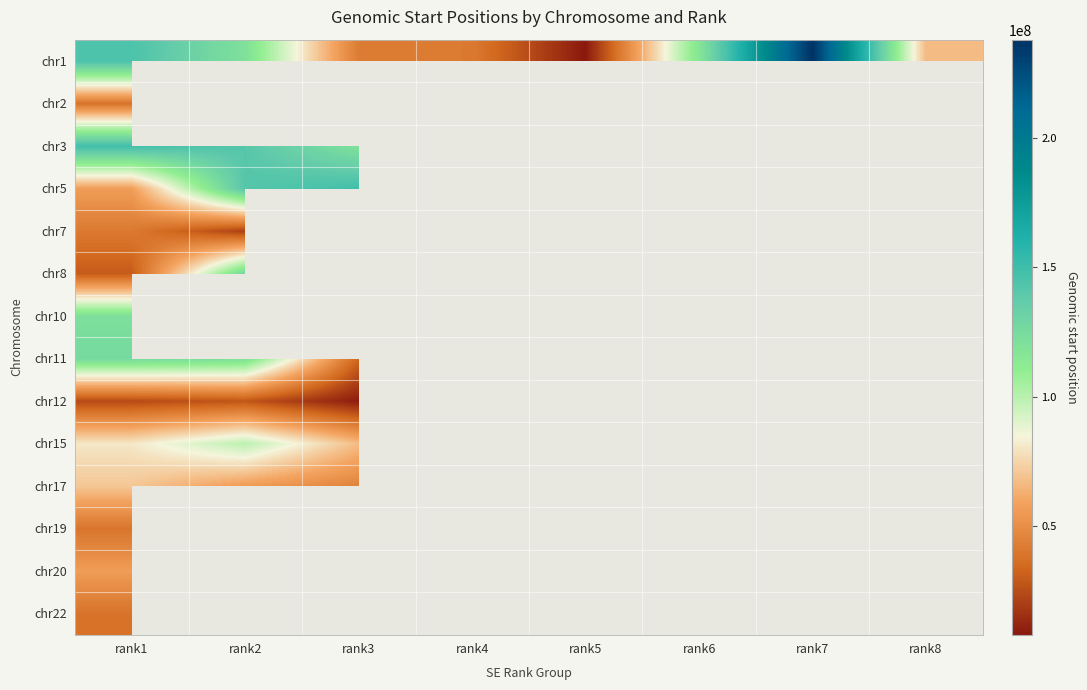

Reading left to right, extract all data points from this chart.

chr1: rank1=145117318	rank2=120576968	rank3=42300314	rank4=41300290	rank5=8172765	rank6=117025797	rank7=238027308	rank8=66692213
chr2: rank1=38395309	rank2=0	rank3=0	rank4=0	rank5=0	rank6=0	rank7=0	rank8=0
chr3: rank1=149246584	rank2=141047106	rank3=119862407	rank4=45082464	rank5=0	rank6=0	rank7=0	rank8=0
chr5: rank1=56725364	rank2=141683643	rank3=149313758	rank4=0	rank5=0	rank6=0	rank7=0	rank8=0
chr7: rank1=41221134	rank2=20545956	rank3=0	rank4=0	rank5=0	rank6=0	rank7=0	rank8=0
chr8: rank1=29410619	rank2=127831562	rank3=0	rank4=0	rank5=0	rank6=0	rank7=0	rank8=0
chr10: rank1=121385405	rank2=0	rank3=0	rank4=0	rank5=0	rank6=0	rank7=0	rank8=0
chr11: rank1=126175489	rank2=122014726	rank3=33689313	rank4=0	rank5=0	rank6=0	rank7=0	rank8=0
chr12: rank1=24165022	rank2=27698343	rank3=9483997	rank4=0	rank5=0	rank6=0	rank7=0	rank8=0
chr15: rank1=80860245	rank2=99322433	rank3=67357917	rank4=0	rank5=0	rank6=0	rank7=0	rank8=0
chr17: rank1=70558422	rank2=55945068	rank3=45301798	rank4=0	rank5=0	rank6=0	rank7=0	rank8=0
chr19: rank1=39130844	rank2=0	rank3=0	rank4=0	rank5=0	rank6=0	rank7=0	rank8=0
chr20: rank1=56560040	rank2=18884167	rank3=52481435	rank4=25202234	rank5=45943200	rank6=0	rank7=0	rank8=0
chr22: rank1=38361690	rank2=0	rank3=0	rank4=0	rank5=0	rank6=0	rank7=0	rank8=0